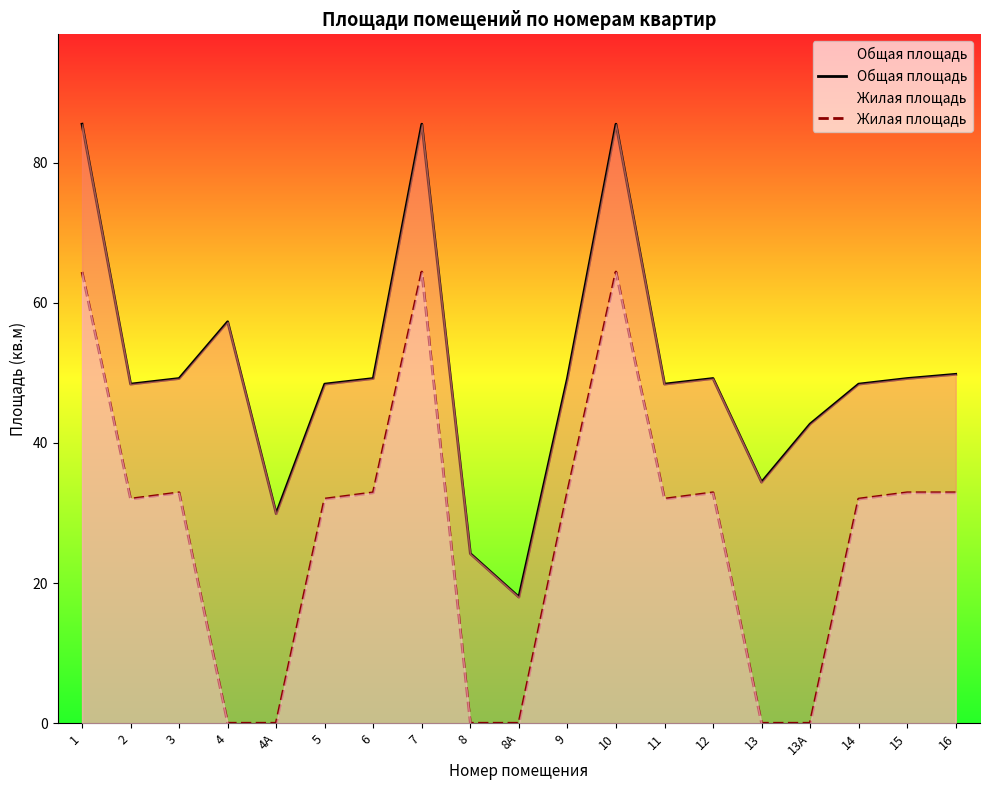

At which category is the sum across all series the highest?

1